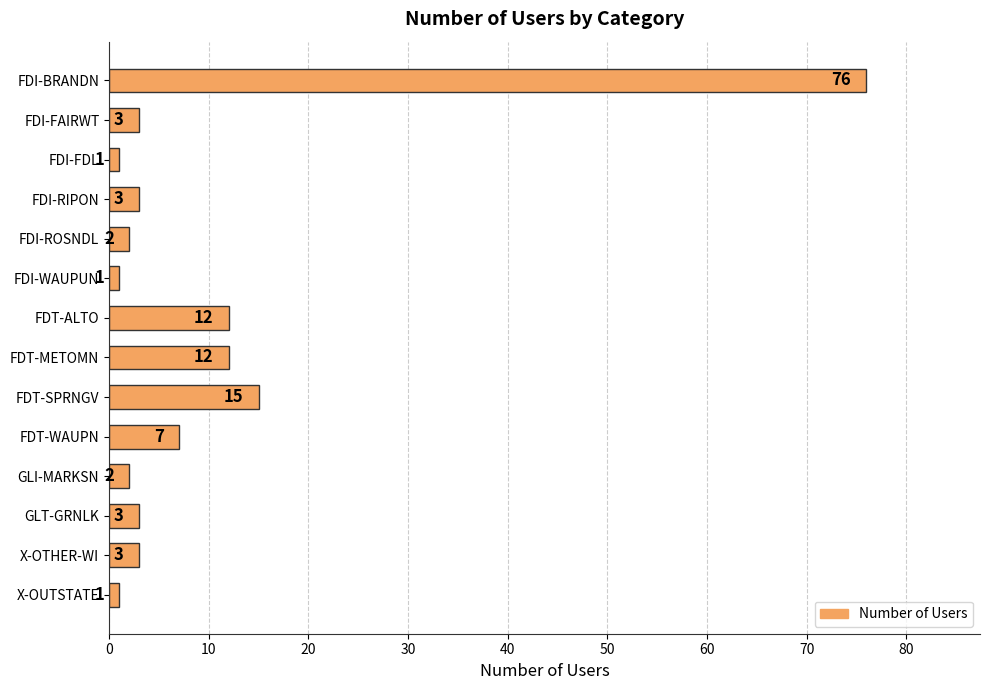

Reading top to bottom, what are all the values shown in this chart?

FDI-BRANDN=76	FDI-FAIRWT=3	FDI-FDL=1	FDI-RIPON=3	FDI-ROSNDL=2	FDI-WAUPUN=1	FDT-ALTO=12	FDT-METOMN=12	FDT-SPRNGV=15	FDT-WAUPN=7	GLI-MARKSN=2	GLT-GRNLK=3	X-OTHER-WI=3	X-OUTSTATE=1